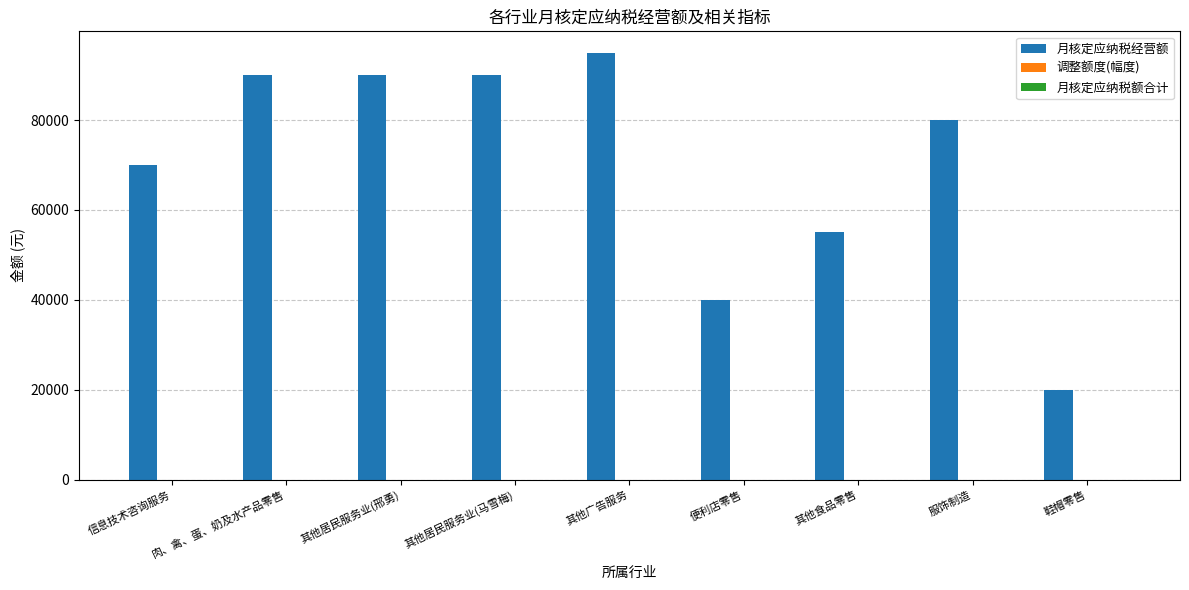

At which label does 月核定应纳税经营额 first exceed 80000?

肉、禽、蛋、奶及水产品零售